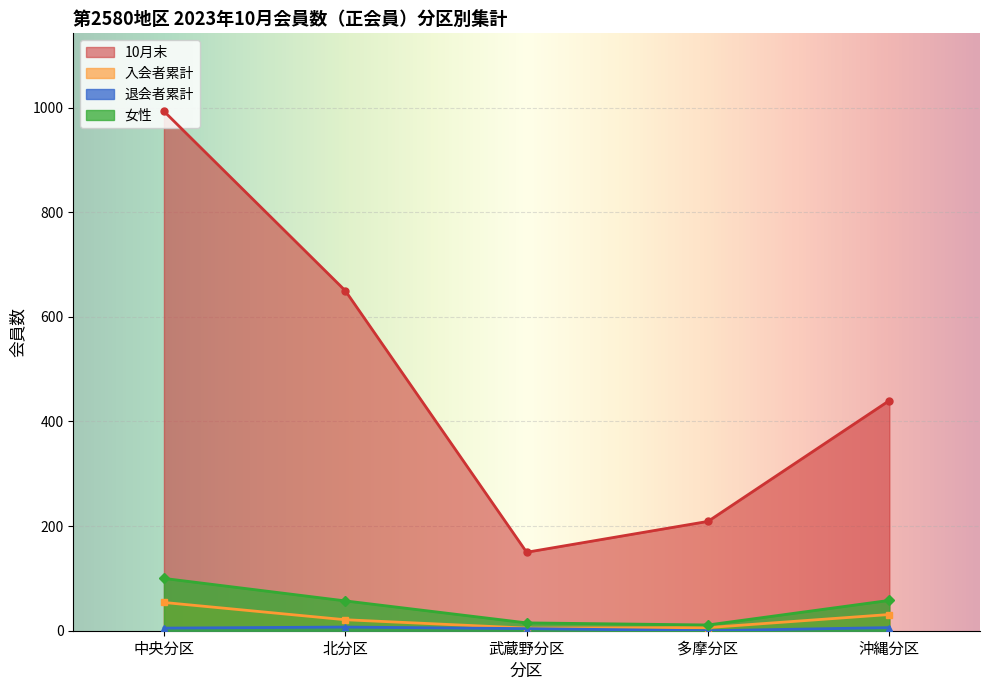

What is the average value of the 入会者累計 series?

23